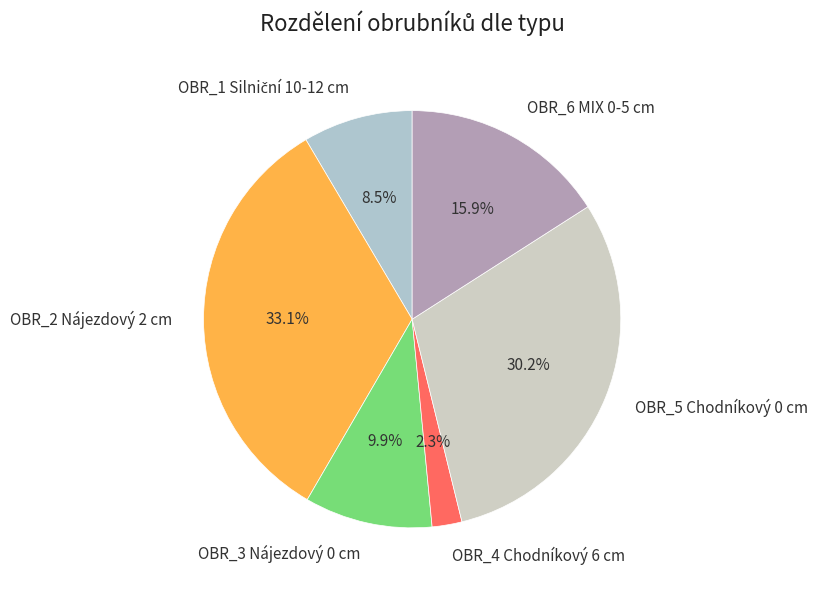

To the nearest percent, what portion does OBR_2 Nájezdový 2 cm represent?

33%